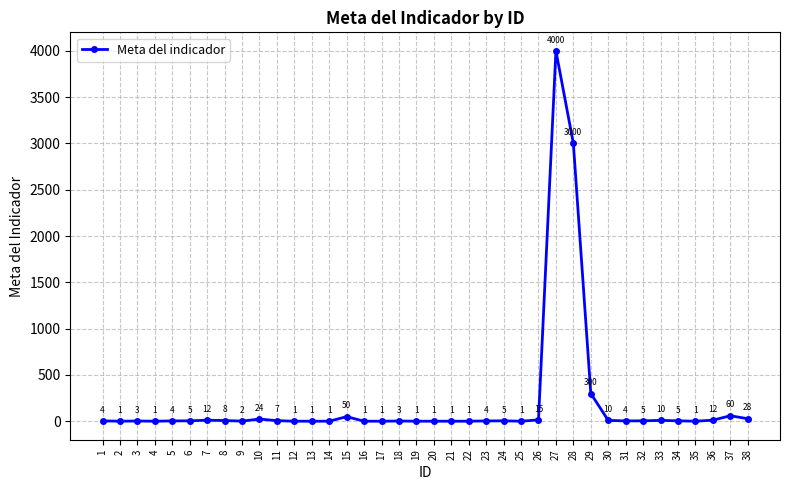

Reading right to left, extract all data points from this chart.

38=28	37=60	36=12	35=1	34=5	33=10	32=5	31=4	30=10	29=300	28=3000	27=4000	26=15	25=1	24=5	23=4	22=1	21=1	20=1	19=1	18=3	17=1	16=1	15=50	14=1	13=1	12=1	11=7	10=24	9=2	8=8	7=12	6=5	5=4	4=1	3=3	2=1	1=4